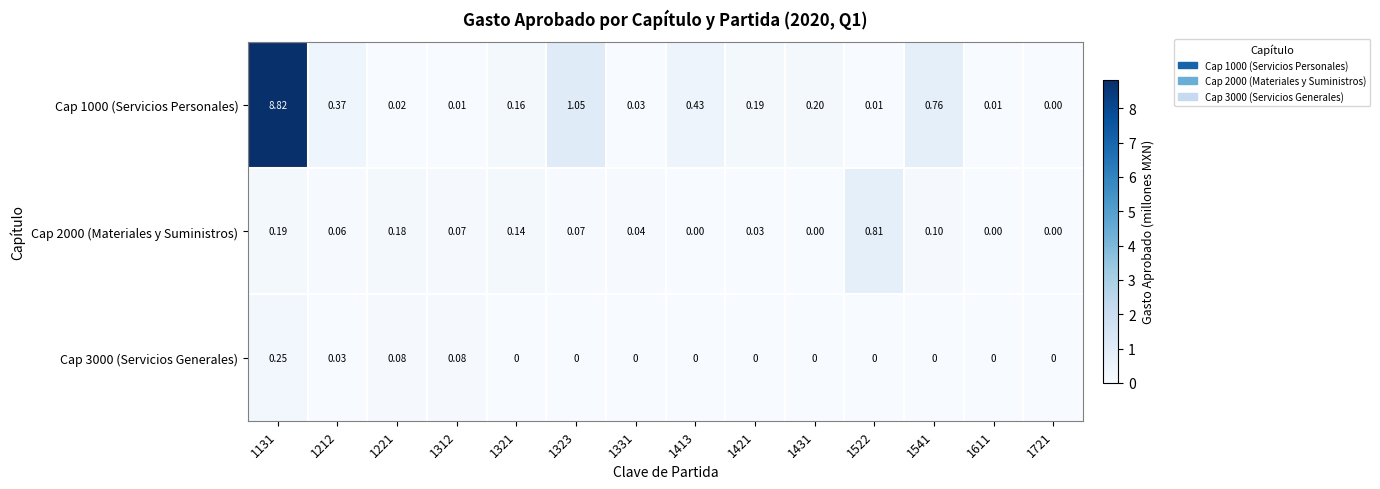

Which series has the widest spread of values?

Cap 1000 (Servicios Personales)